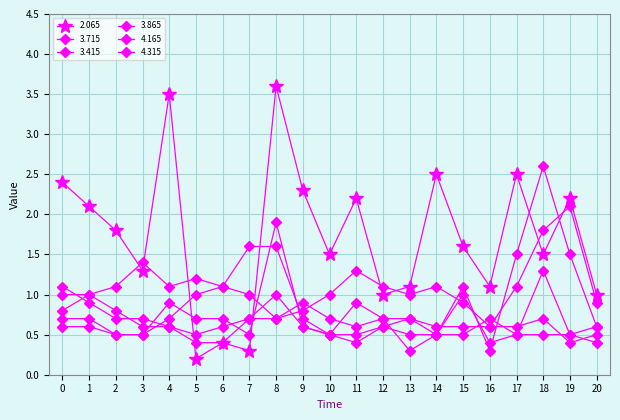

How many lines are shown in the chart?

6